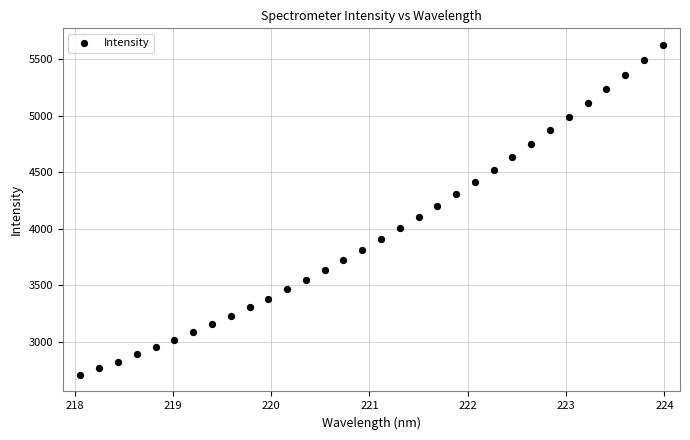

What is the range of Y values (max minus min)?

2921.8